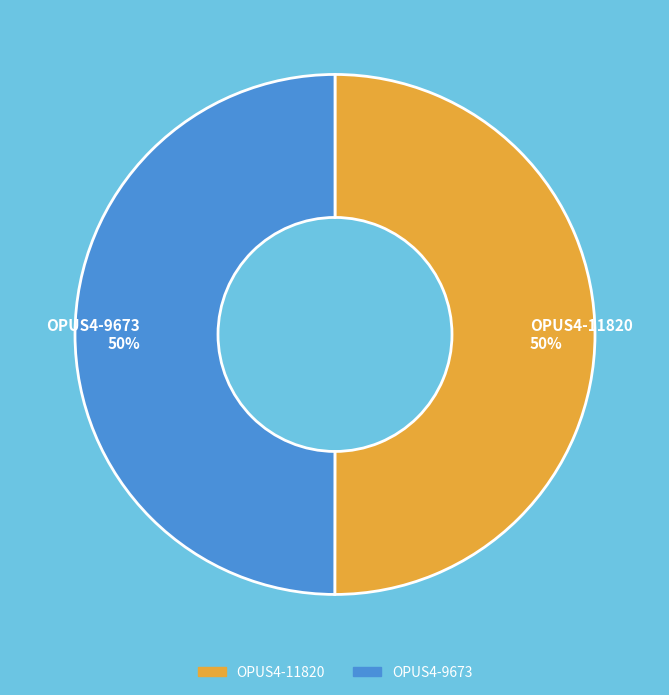

To the nearest percent, what percentage of the pie is OPUS4-9673?

50%